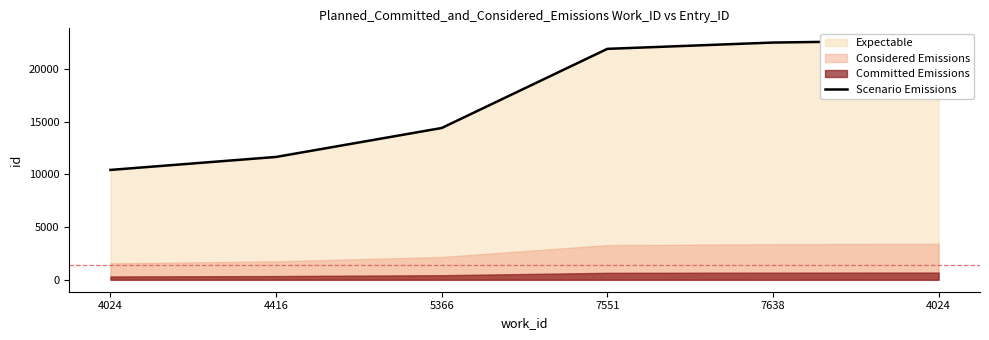

True or false: the data shows 17274 at 4416.

False